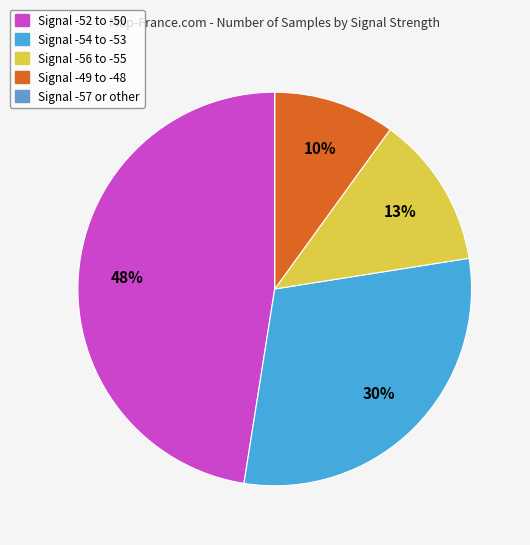

Is there any slice that represents more than half of the pie?

No